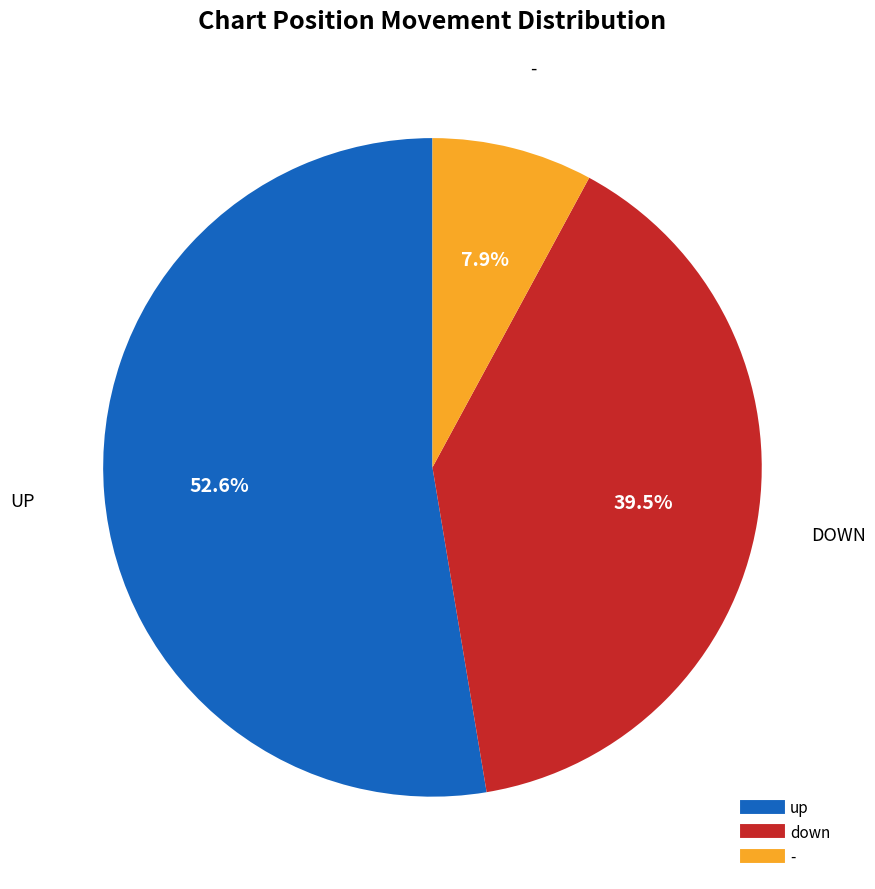

What portion of the pie excludes up?

47.4%